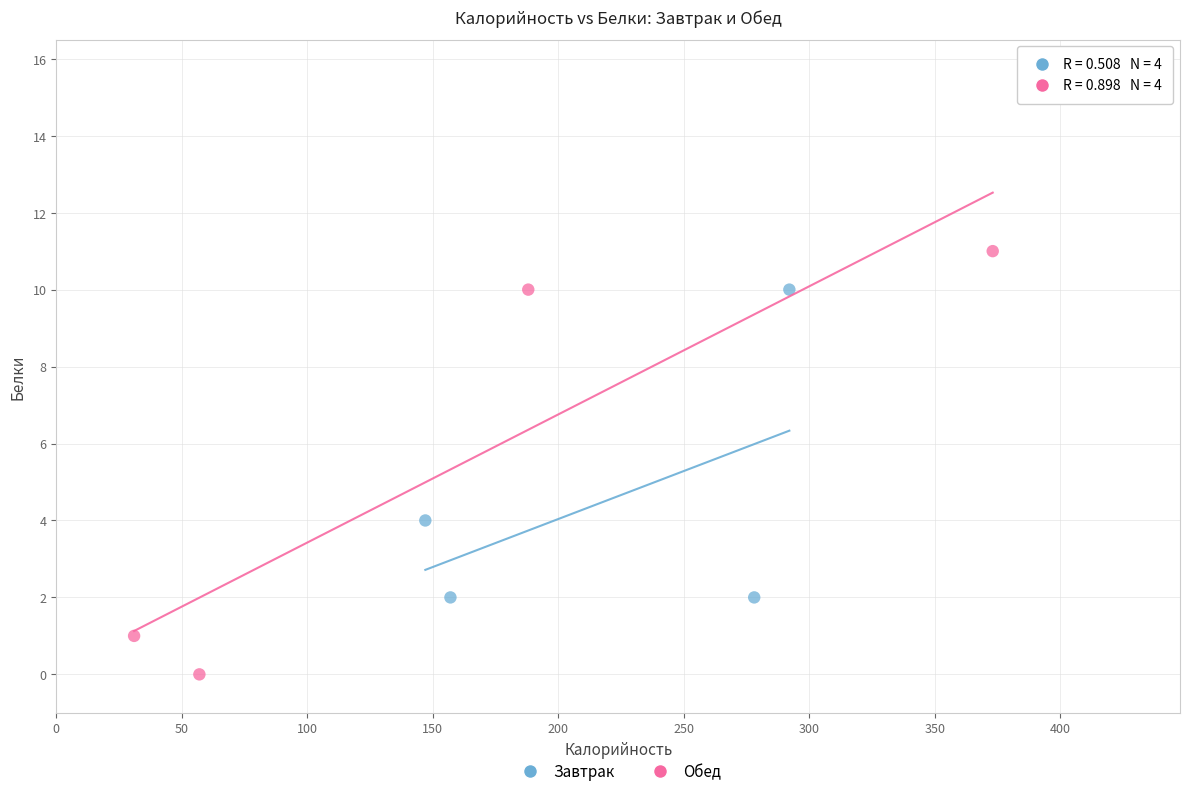

Which series has the widest spread of Y values?

Обед